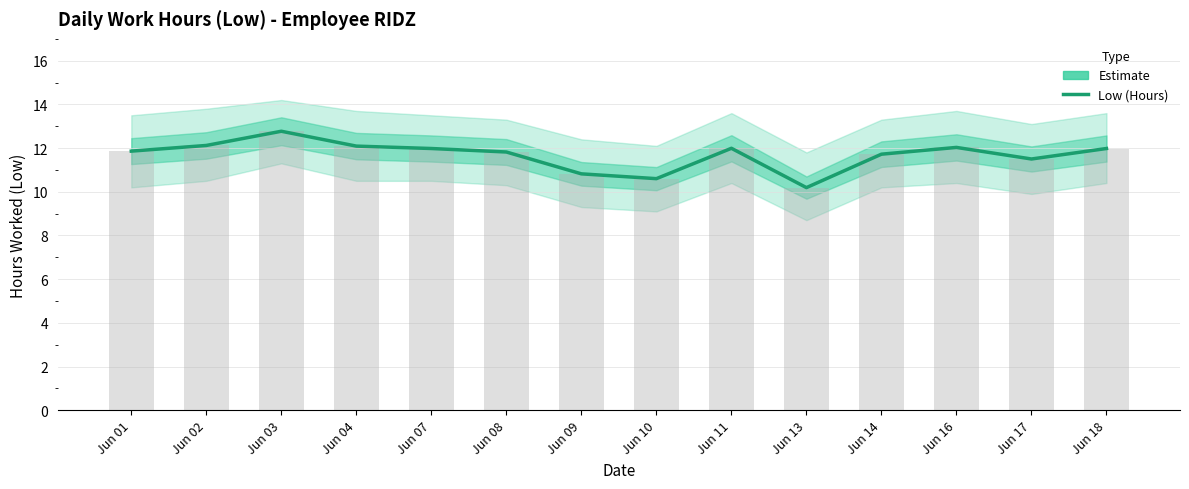

What is the smallest value displayed?

10.2